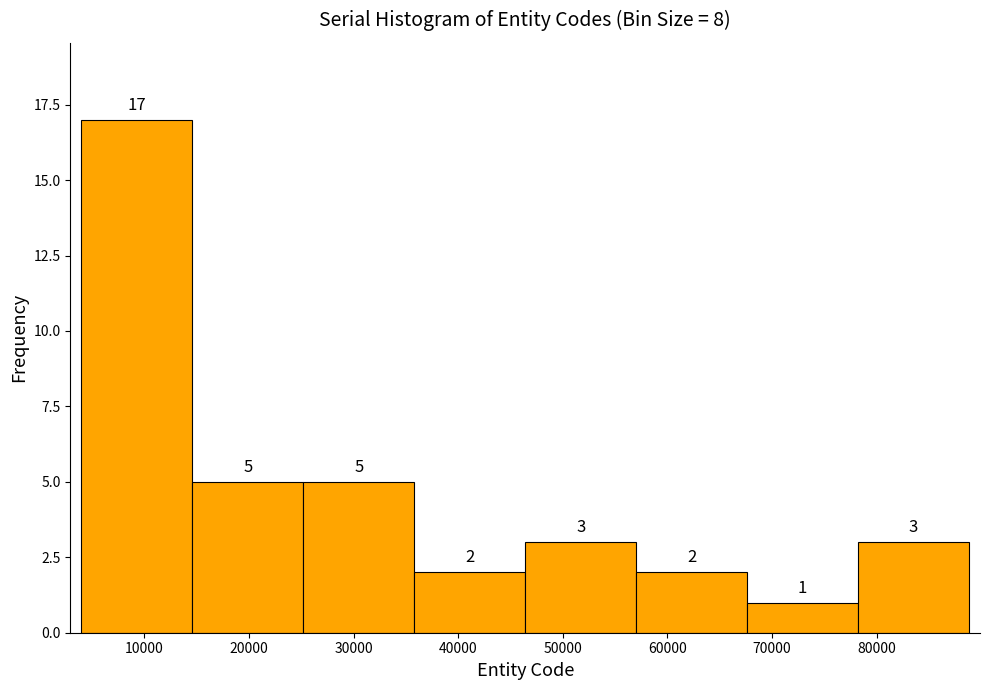

Over which range of the x-axis is the bar tallest?

4000 to 15000